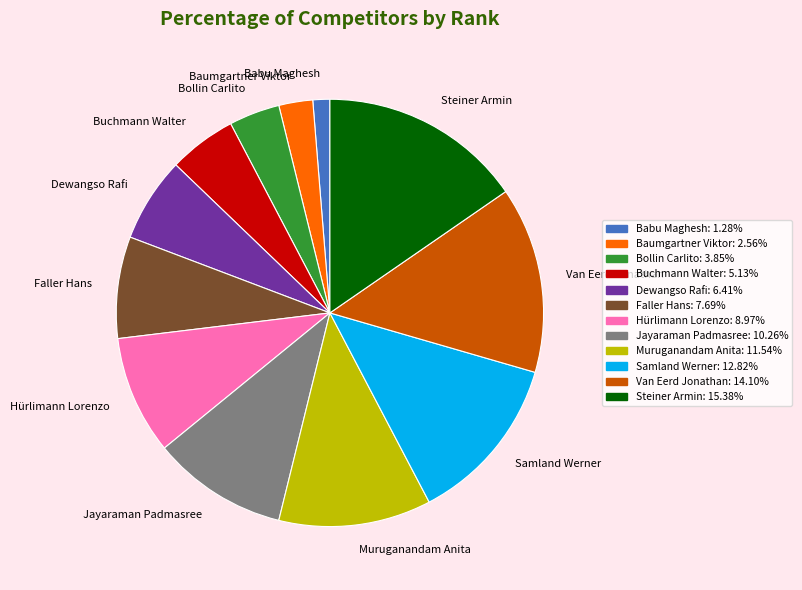

Which has a higher value, Babu Maghesh or Dewangso Rafi?

Dewangso Rafi